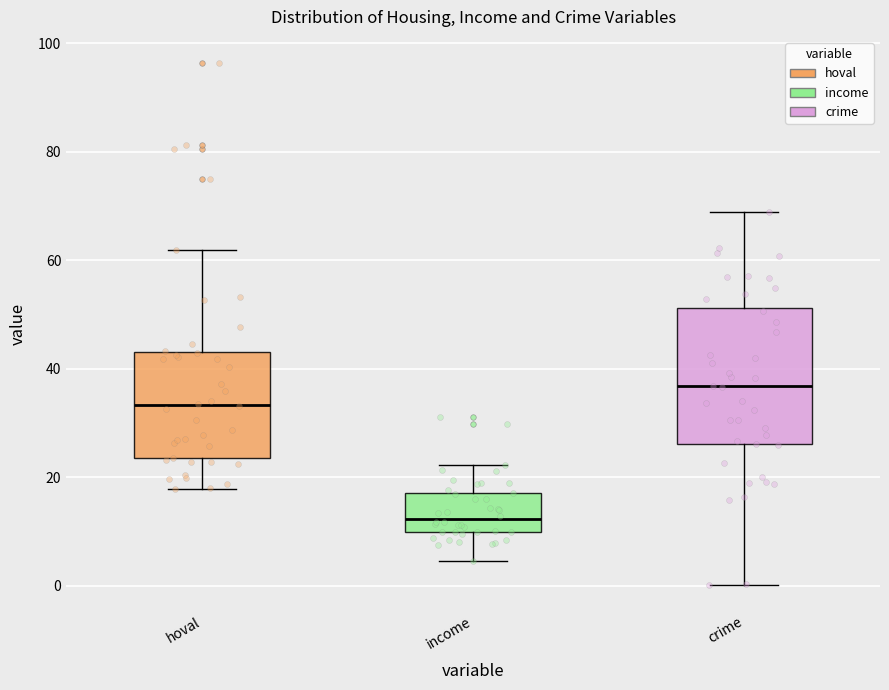

Reading left to right, transcribe this box plot: for each box, give where its median line is, the range the box spans, and where its two whiskers end, as read against the y-axis. The values are not printed on the chart, so give them approximately, as read against the axis.

hoval: median 34, box 24 to 44, whiskers 18 to 62
income: median 12, box 10 to 18, whiskers 4 to 22
crime: median 36, box 26 to 52, whiskers 0 to 68